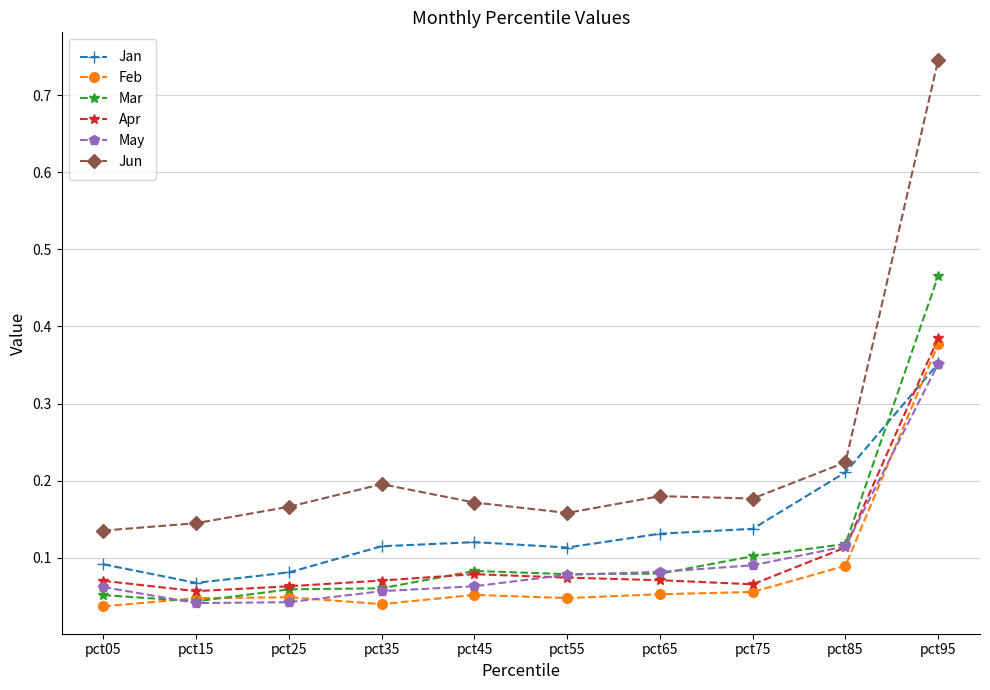

Count the Feb values in the range 0 to 1.

10